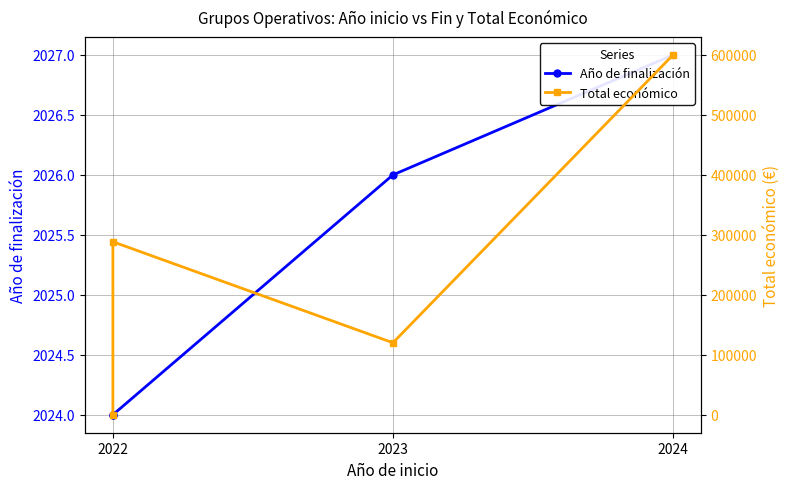

List the series in order of their overall mean, highest first.

Total económico, Año de finalización